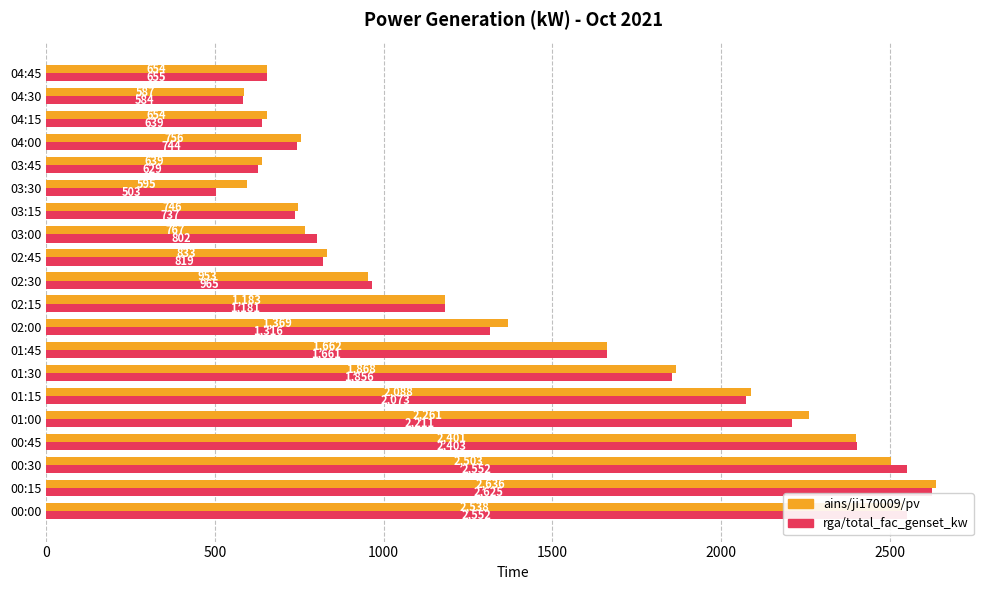

What are all the series names shown in the legend?

ains/ji170009/pv, rga/total_fac_genset_kw